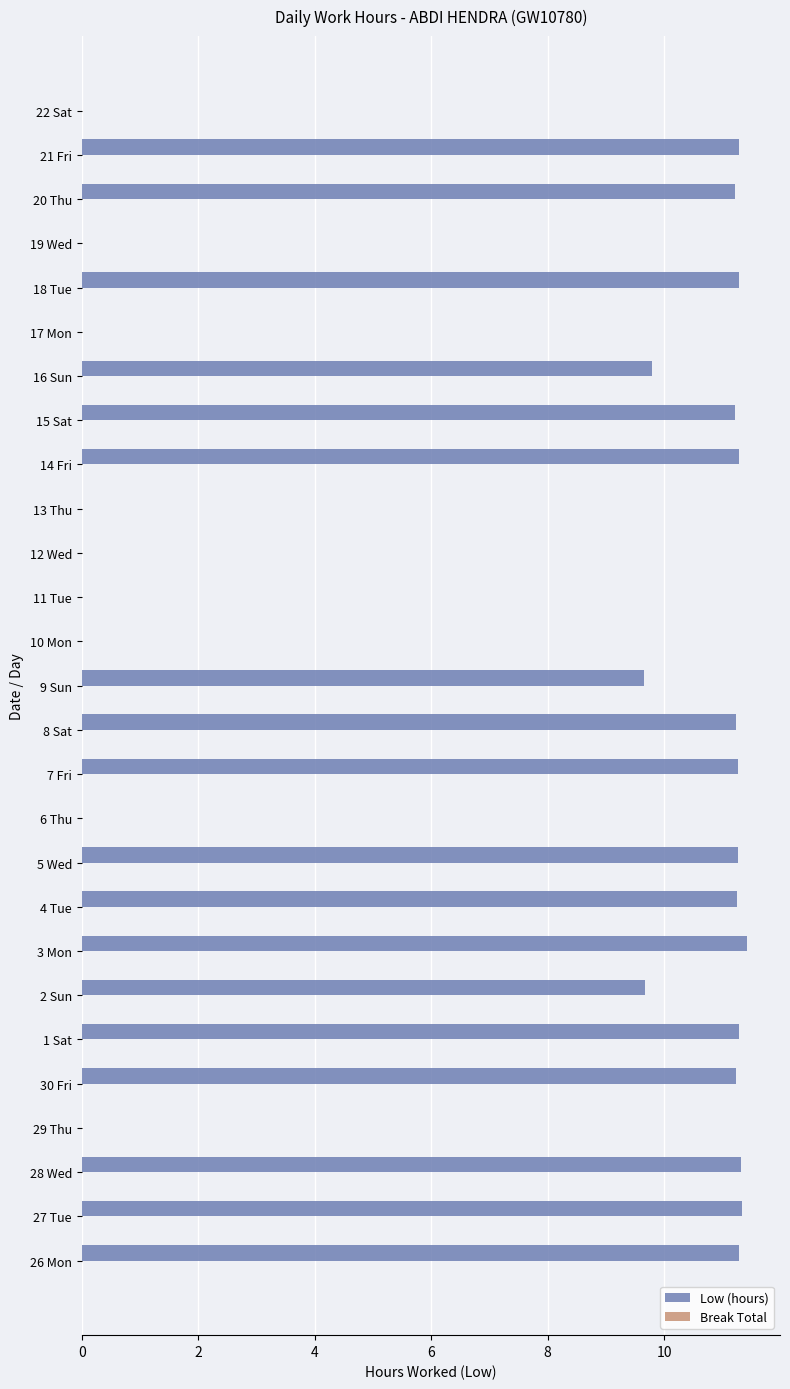

What is the ratio of the value at 9 Sun to the value at 1 Sat?

0.9